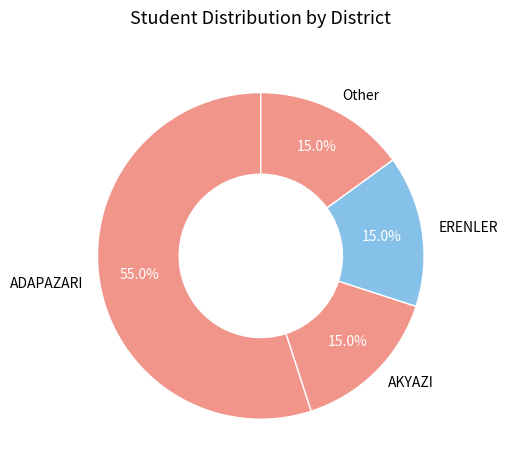

The Other slice represents 15% of the pie. True or false?

True